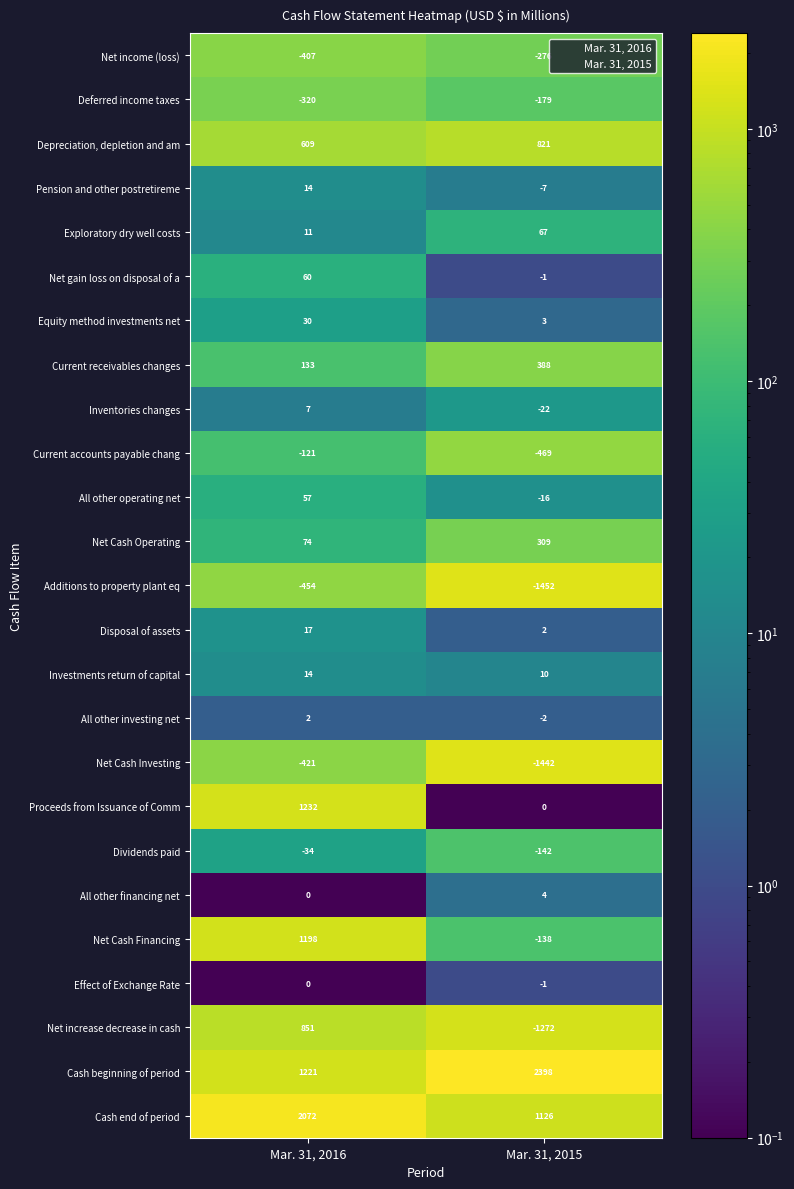

The value of Inventories changes at Mar. 31, 2016 is 12. True or false?

False